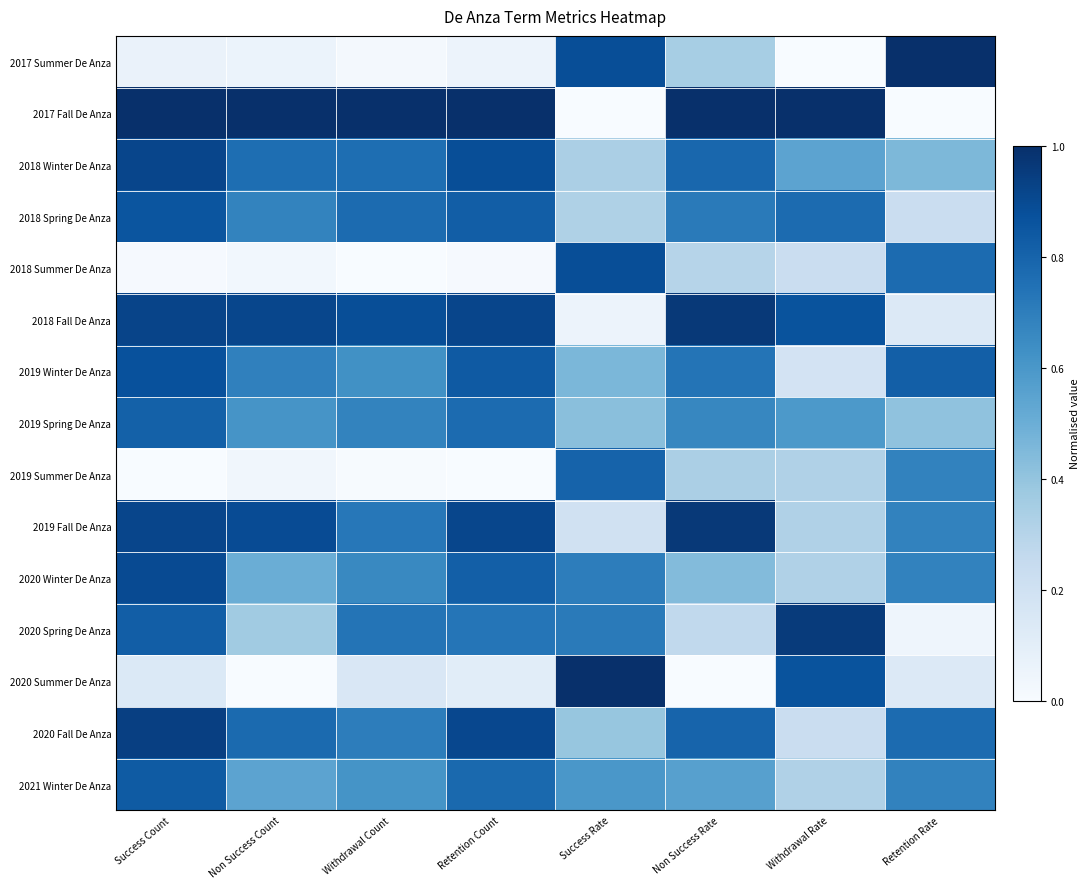

At which category is the sum across all series the highest?

Success Count